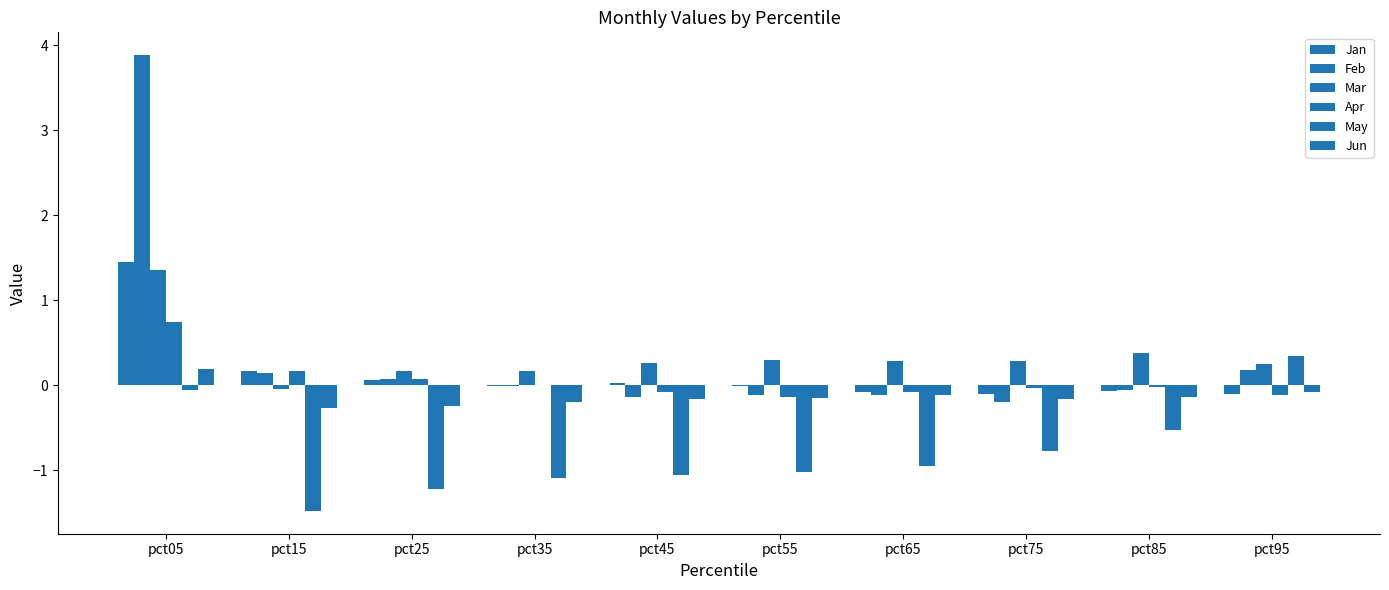

How many groups of bars are there?

10